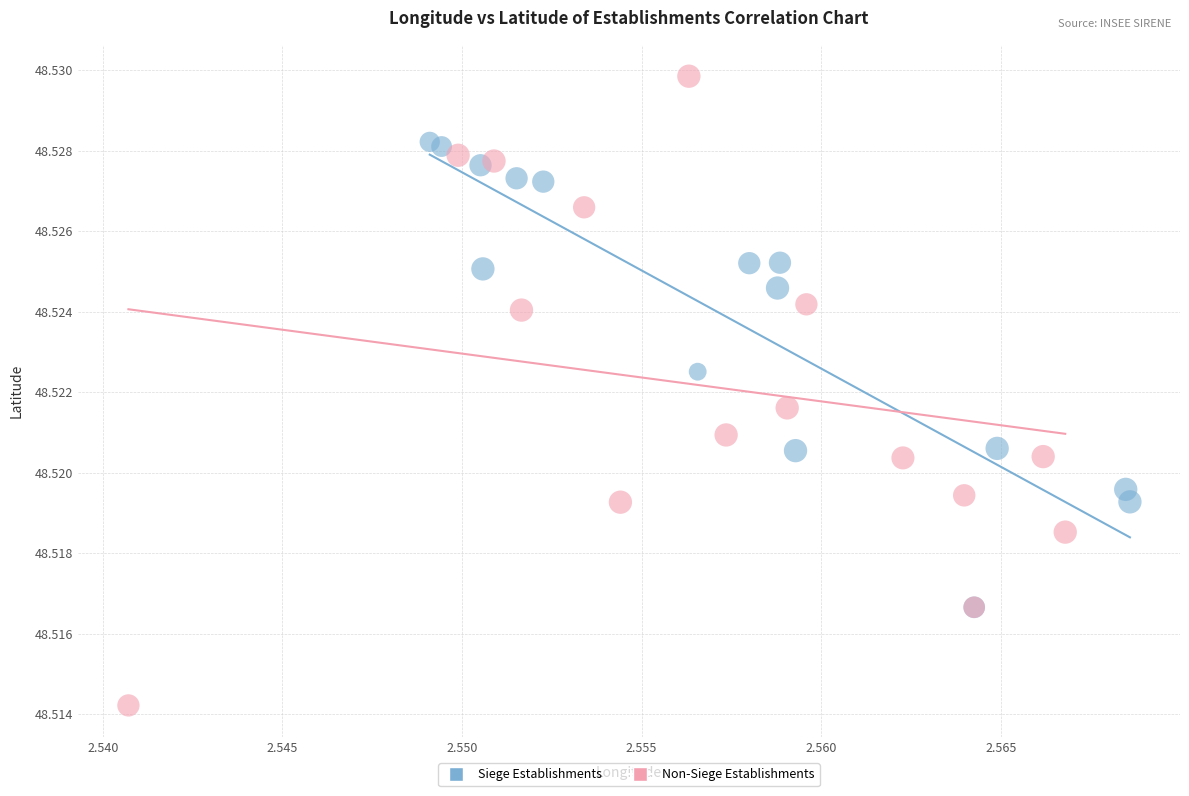

Which series reaches the maximum Y coordinate?

Non-Siege Establishments